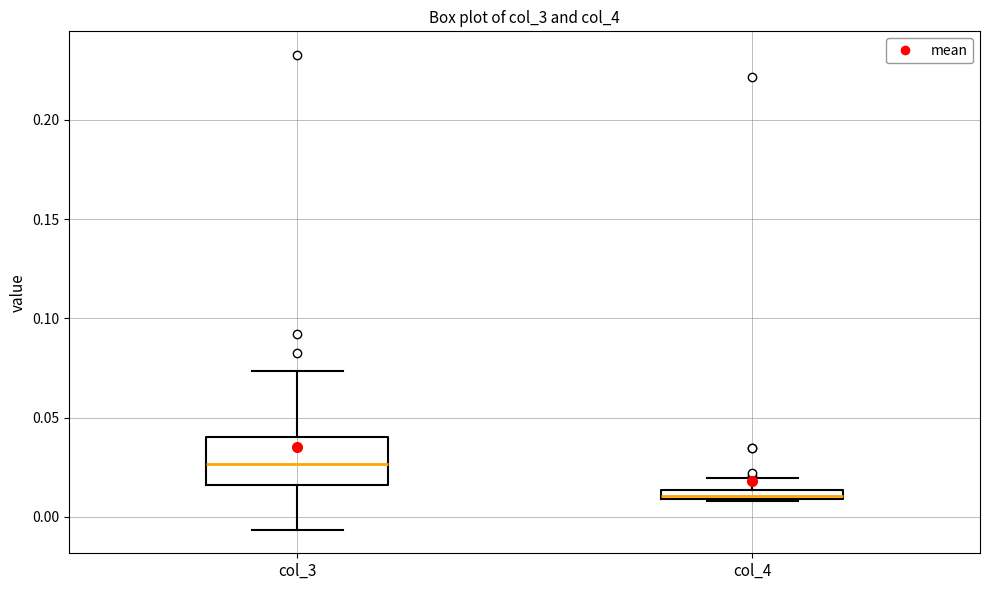

Which box has the lowest median line?

col_4